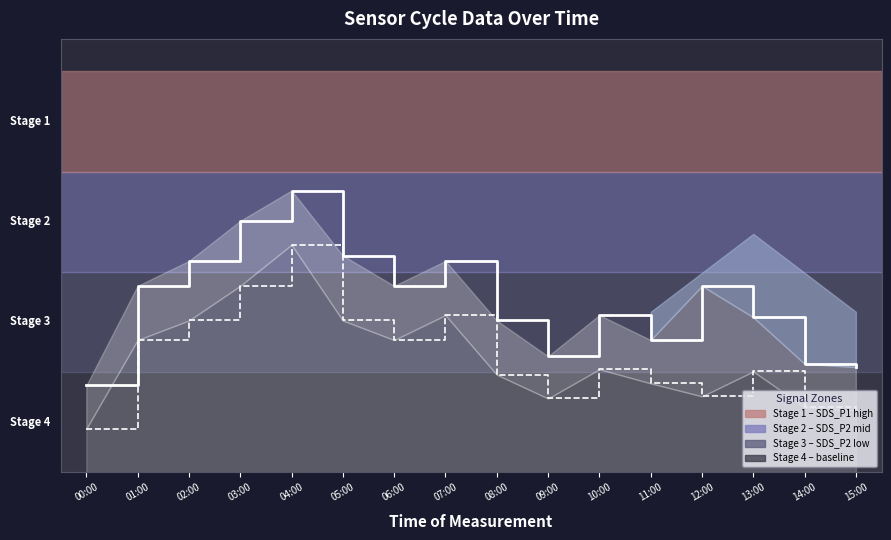

The value of SDS_P1 line at 14:00 is 7.4. True or false?

False